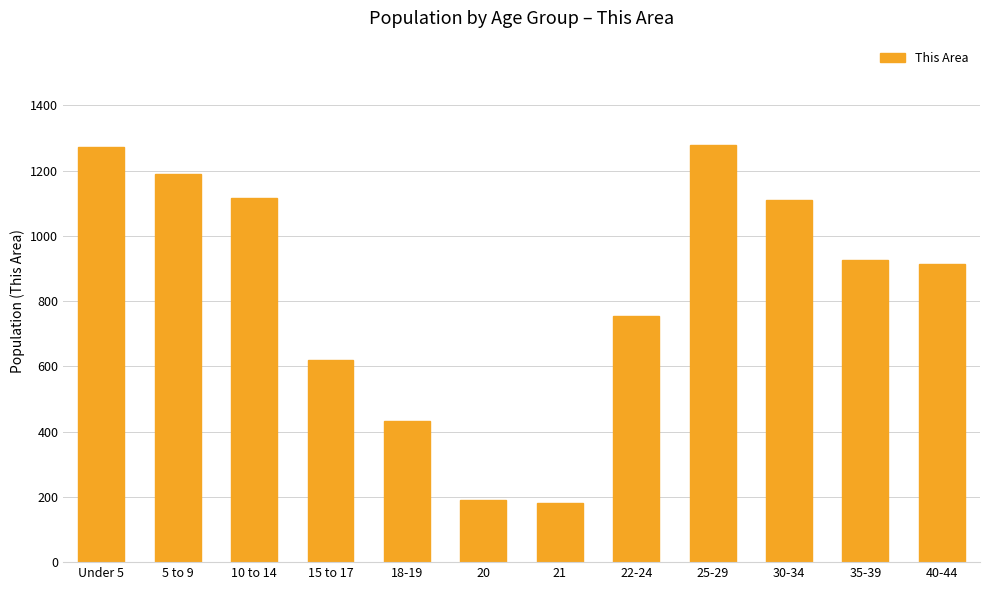

What is the value of the 9th bar from the left?

1279